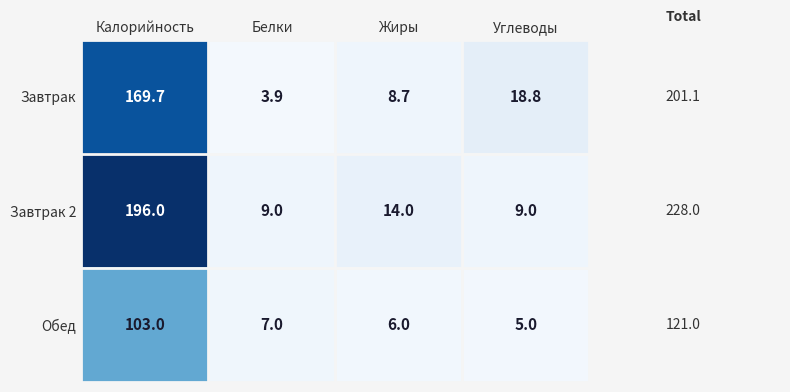

How many data points in Завтрак are less than 18?

2